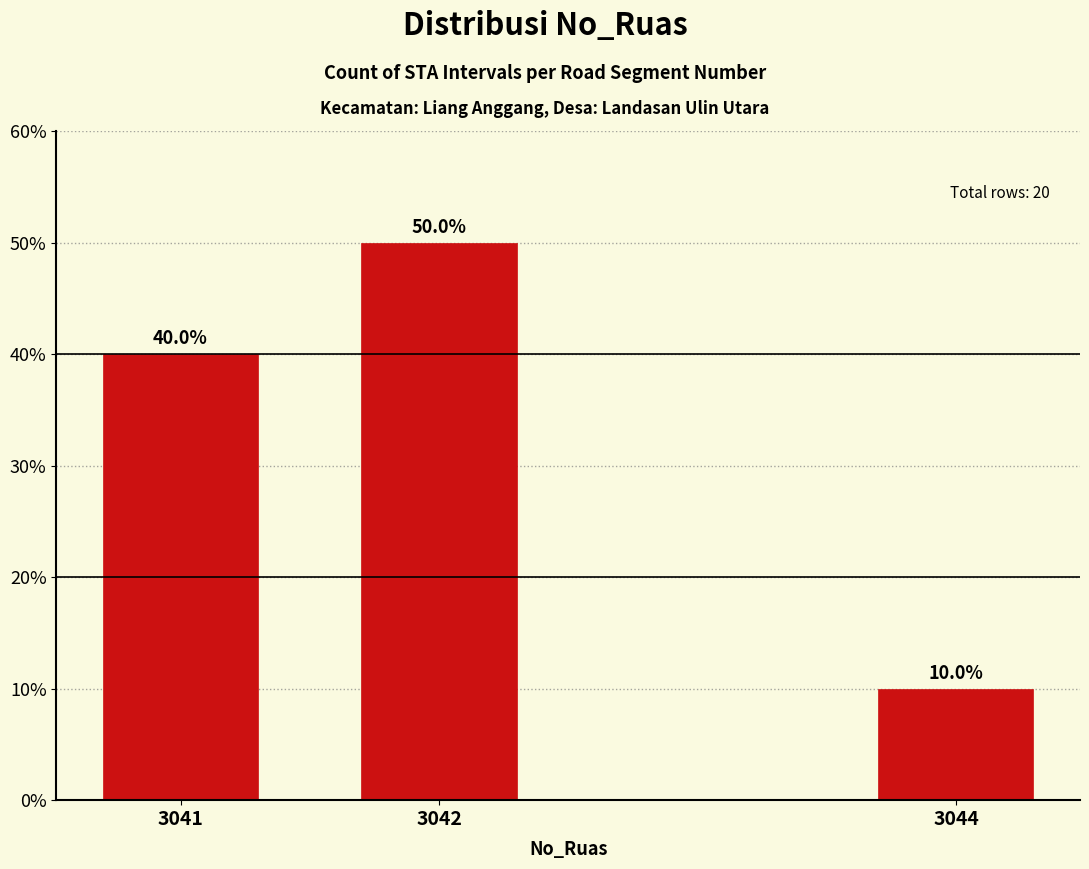

Reading right to left, what are all the values shown in this chart?

3044=10	3042=50	3041=40